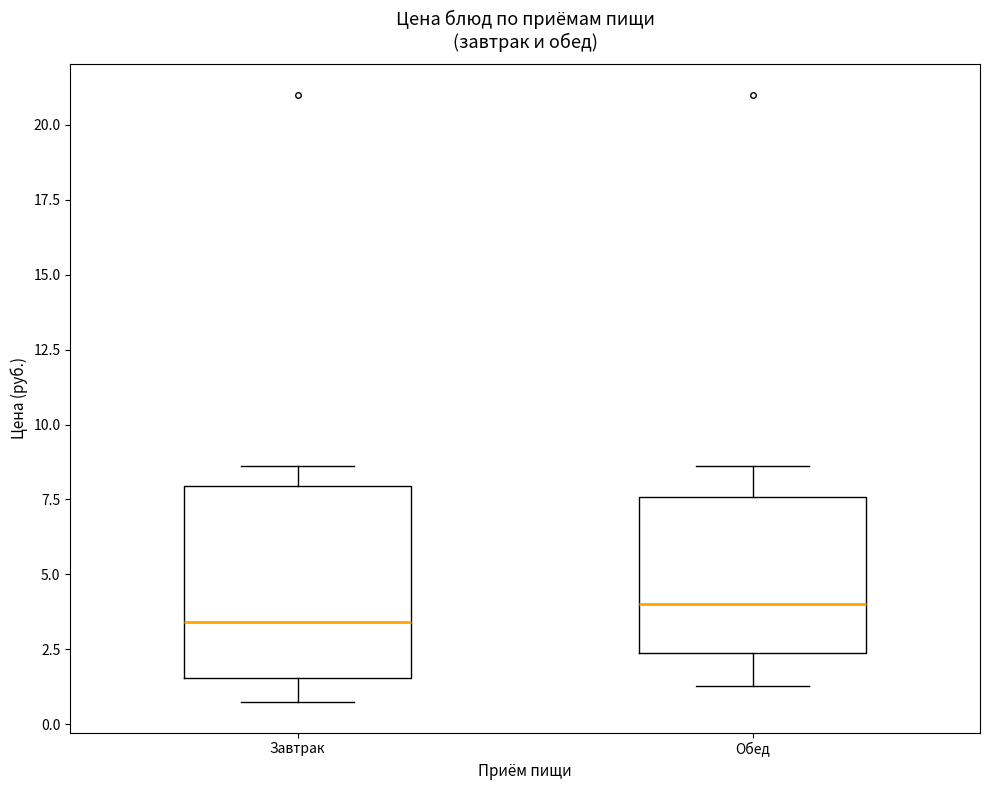

Reading left to right, transcribe this box plot: for each box, give where its median line is, the range the box spans, and where its two whiskers end, as read against the y-axis. The values are not printed on the chart, so give them approximately, as read against the axis.

Завтрак: median 3.5, box 1.5 to 8.0, whiskers 0.5 to 8.5
Обед: median 4.0, box 2.5 to 7.5, whiskers 1.5 to 8.5